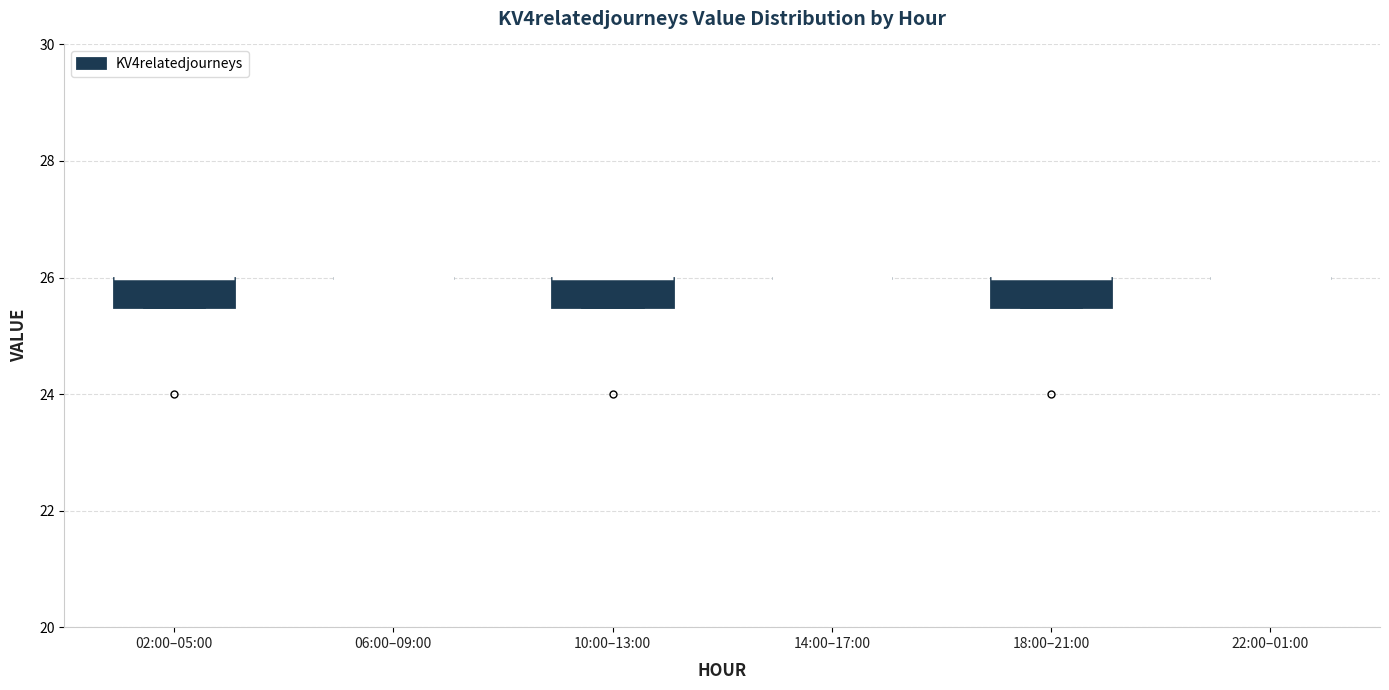

Reading left to right, transcribe this box plot: for each box, give where its median line is, the range the box spans, and where its two whiskers end, as read against the y-axis. The values are not printed on the chart, so give them approximately, as read against the axis.

02:00–05:00: median 26.0 (drawn on the box's upper edge), box 25.6 to 26.0, whiskers 25.6 to 26.0
06:00–09:00: box collapsed to a line at 26.0, whiskers 26.0 to 26.0
10:00–13:00: median 26.0 (drawn on the box's upper edge), box 25.6 to 26.0, whiskers 25.6 to 26.0
14:00–17:00: box collapsed to a line at 26.0, whiskers 26.0 to 26.0
18:00–21:00: median 26.0 (drawn on the box's upper edge), box 25.6 to 26.0, whiskers 25.6 to 26.0
22:00–01:00: box collapsed to a line at 26.0, whiskers 26.0 to 26.0